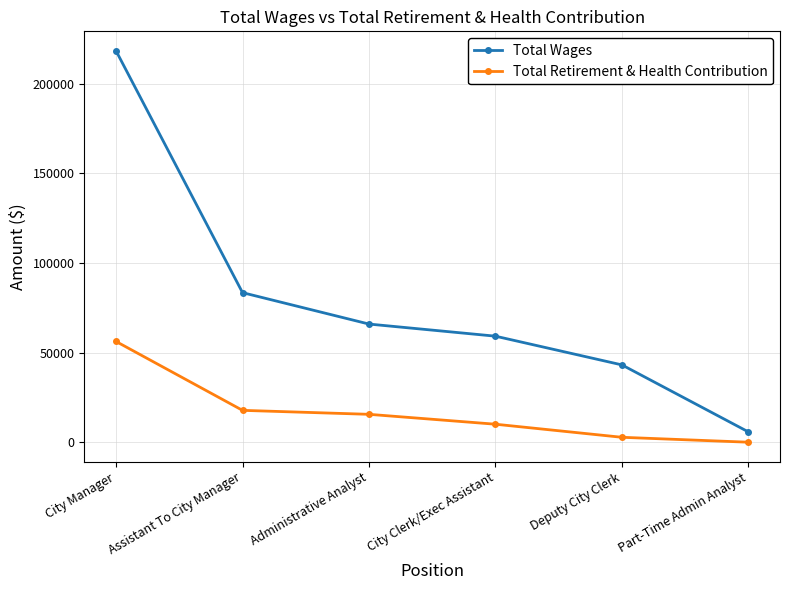

Reading left to right, list all the values displayed in this chart.

Total Wages: City Manager=218400	Assistant To City Manager=83477	Administrative Analyst=65942	City Clerk/Exec Assistant=59180	Deputy City Clerk=43149	Part-Time Admin Analyst=5758
Total Retirement & Health Contribution: City Manager=56222	Assistant To City Manager=17784	Administrative Analyst=15564	City Clerk/Exec Assistant=10044	Deputy City Clerk=2746	Part-Time Admin Analyst=0